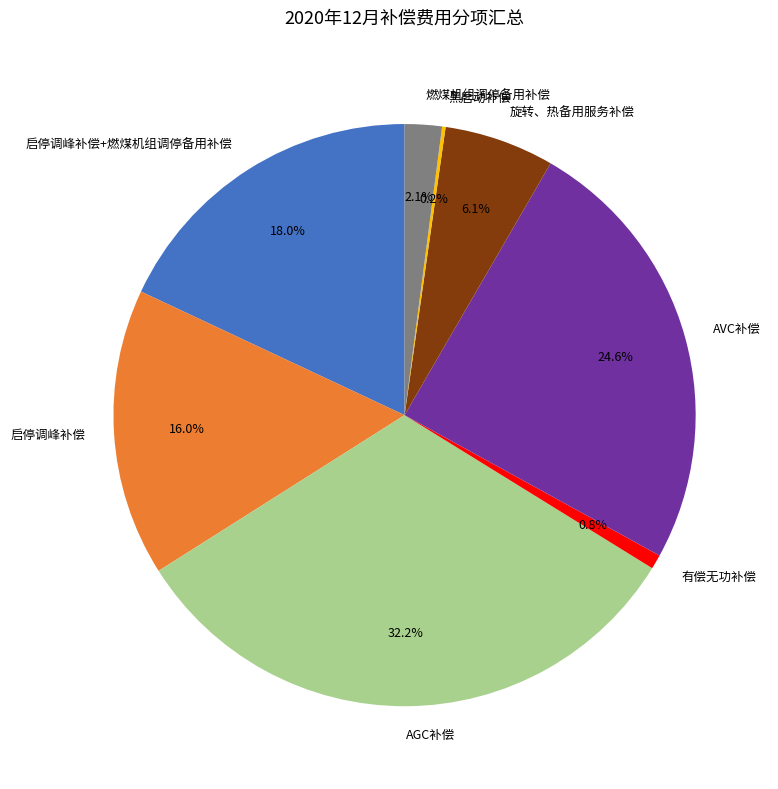

Does 启停调峰补偿 account for over 50% of the chart?

No